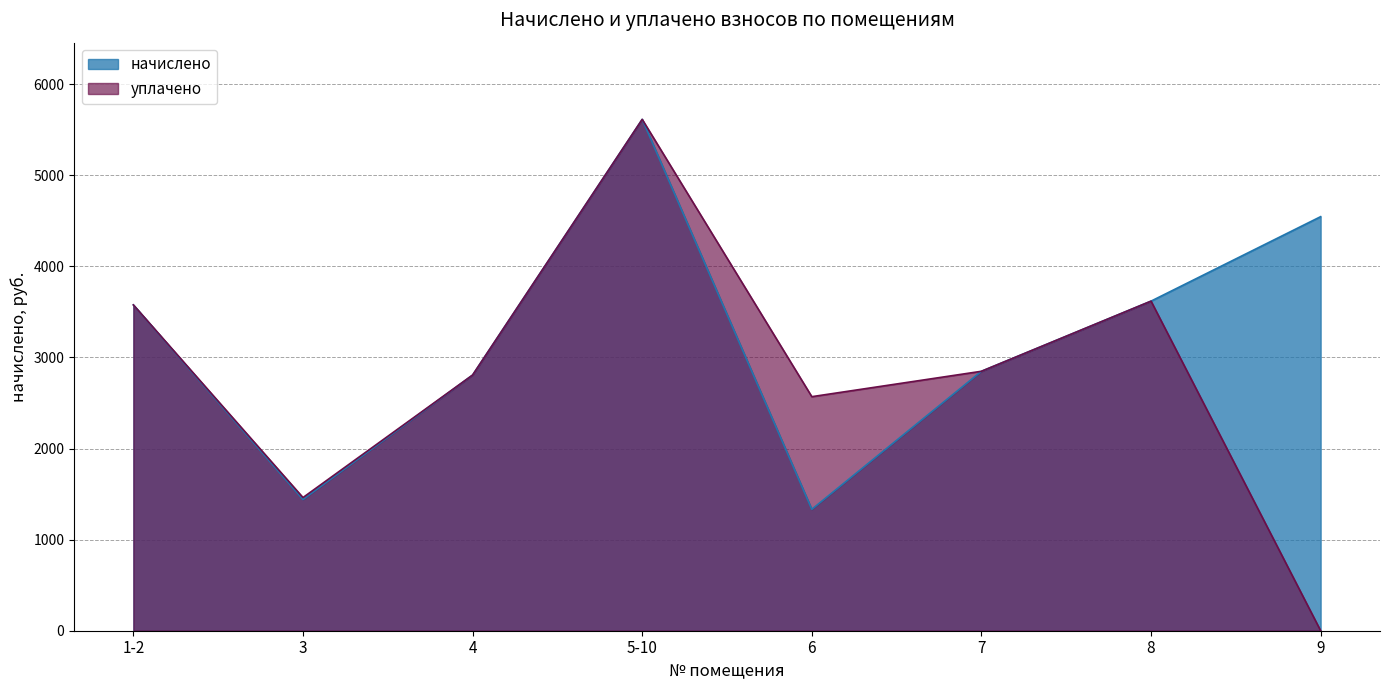

Rank the series by their maximum value, from highest to lowest.

начислено, уплачено